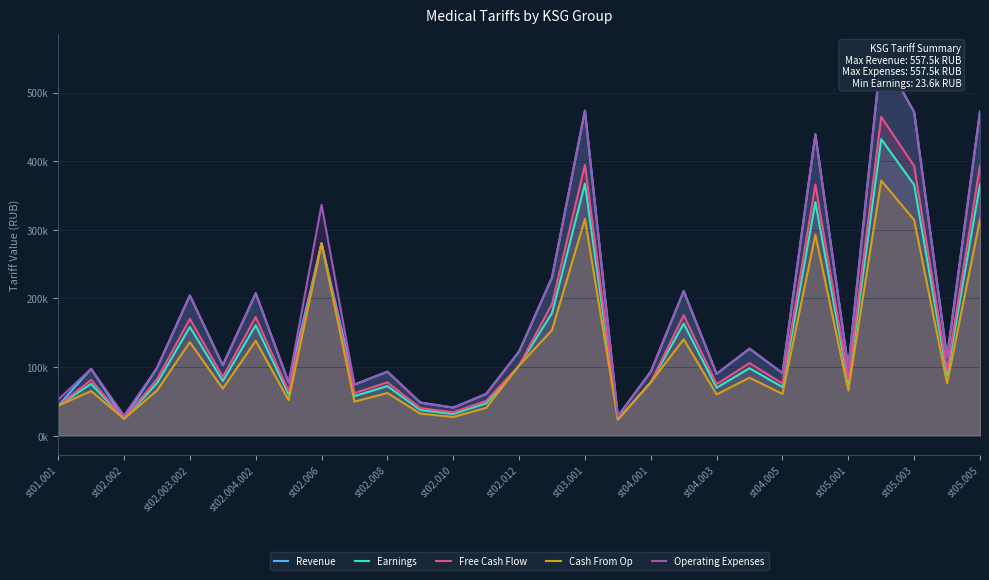

What is the greatest value displayed?

557517.8